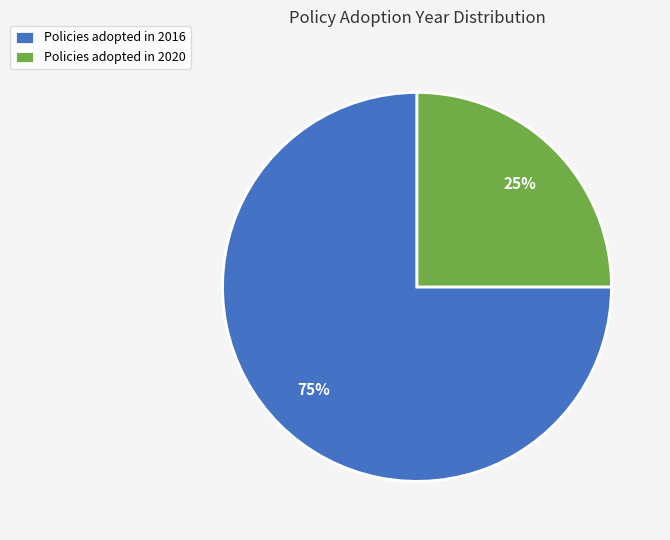

Rank the categories by value from lowest to highest.

Policies adopted in 2020, Policies adopted in 2016